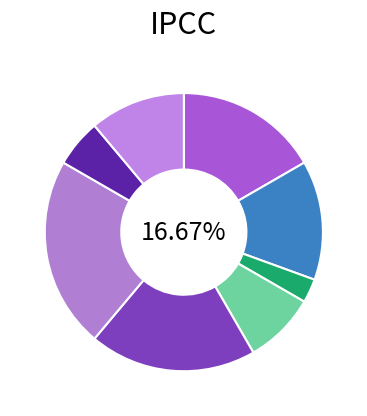

Is Генеральний директор the majority of the pie?

No